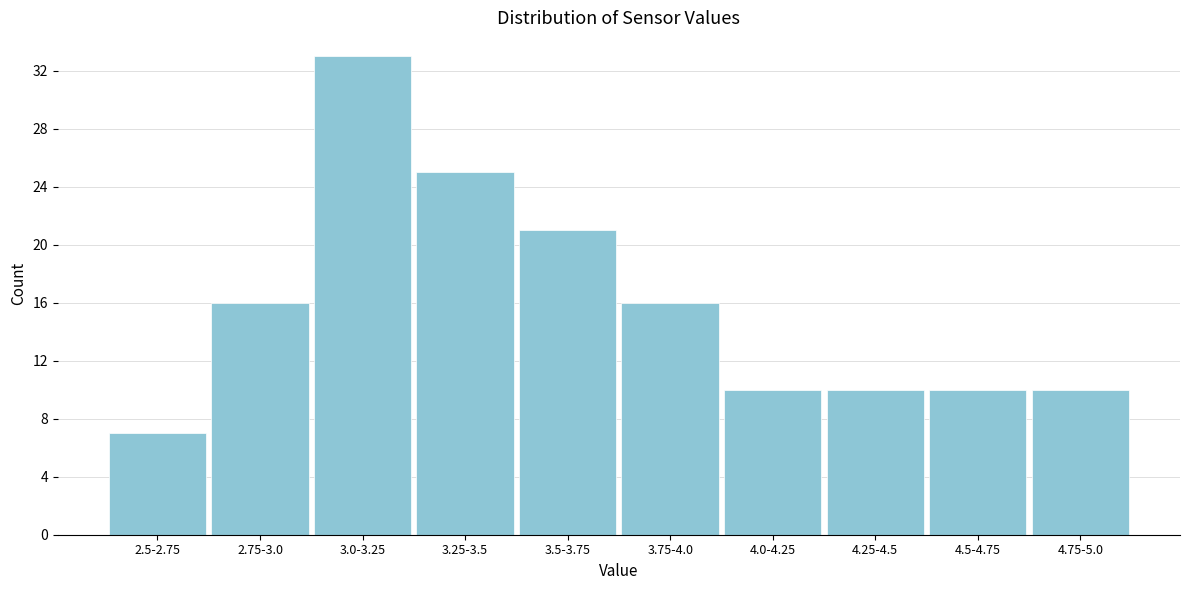

Reading left to right, transcribe all the data shown in this chart.

2.5-2.75=7	2.75-3.0=16	3.0-3.25=33	3.25-3.5=25	3.5-3.75=21	3.75-4.0=16	4.0-4.25=10	4.25-4.5=10	4.5-4.75=10	4.75-5.0=10